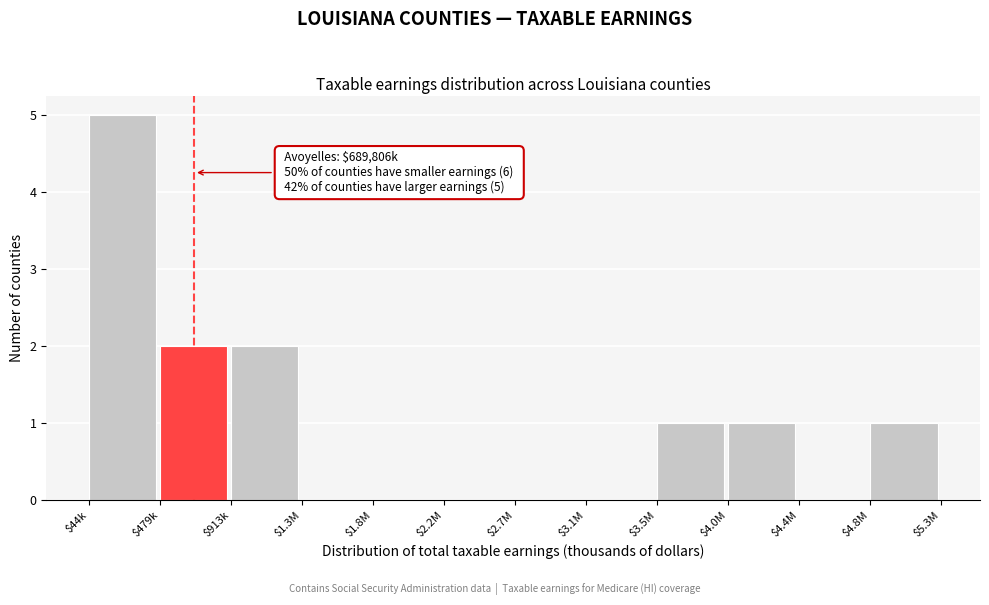

At which category does the chart reach its peak across all series?

$44k